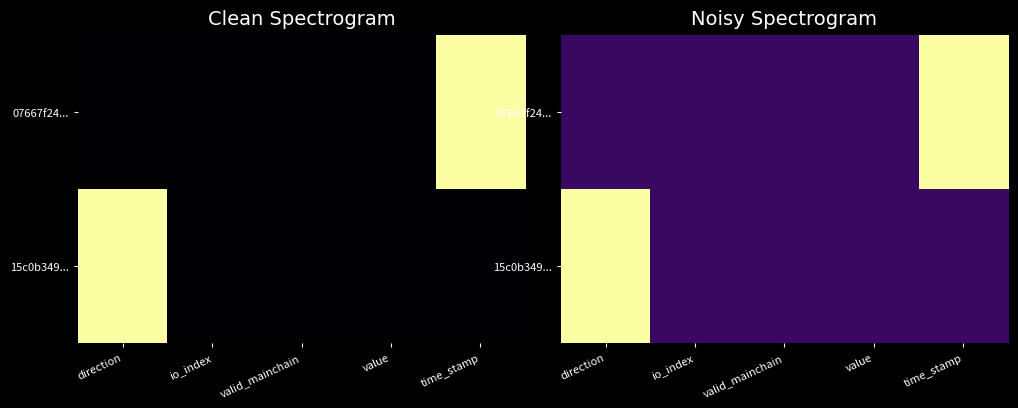

Is it true that 07667f24... equals 0.1 at direction?

False